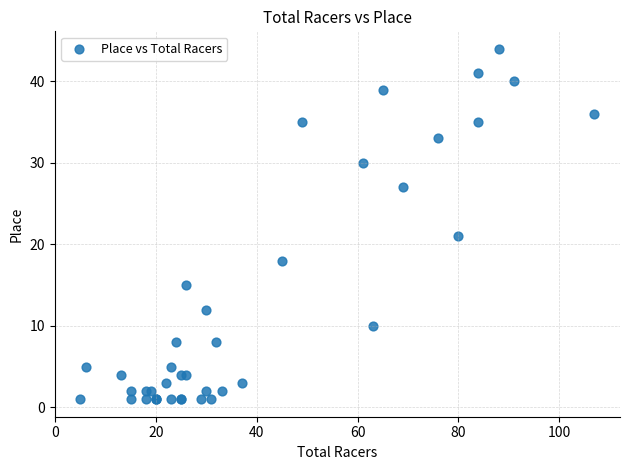

What Y value in the scatter plot is closest to 22?

21